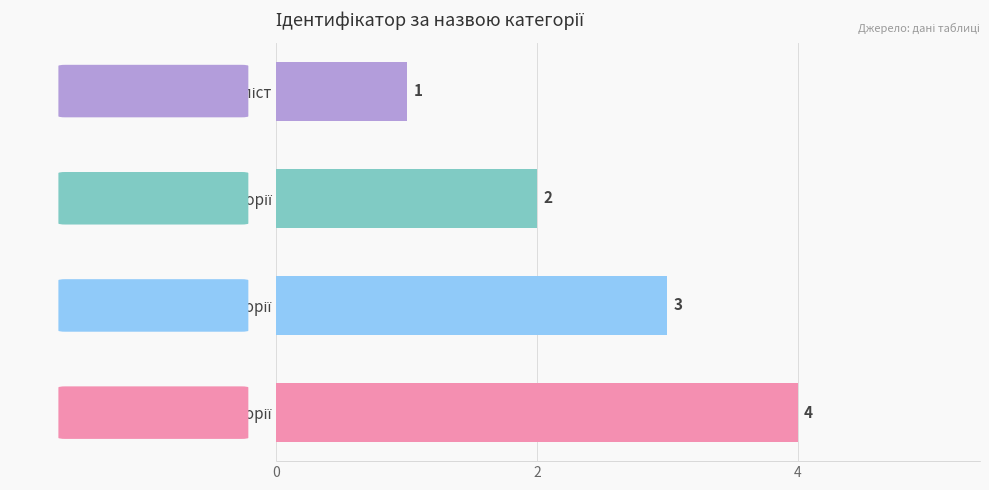

What is the value of the 4th bar from the top?

4